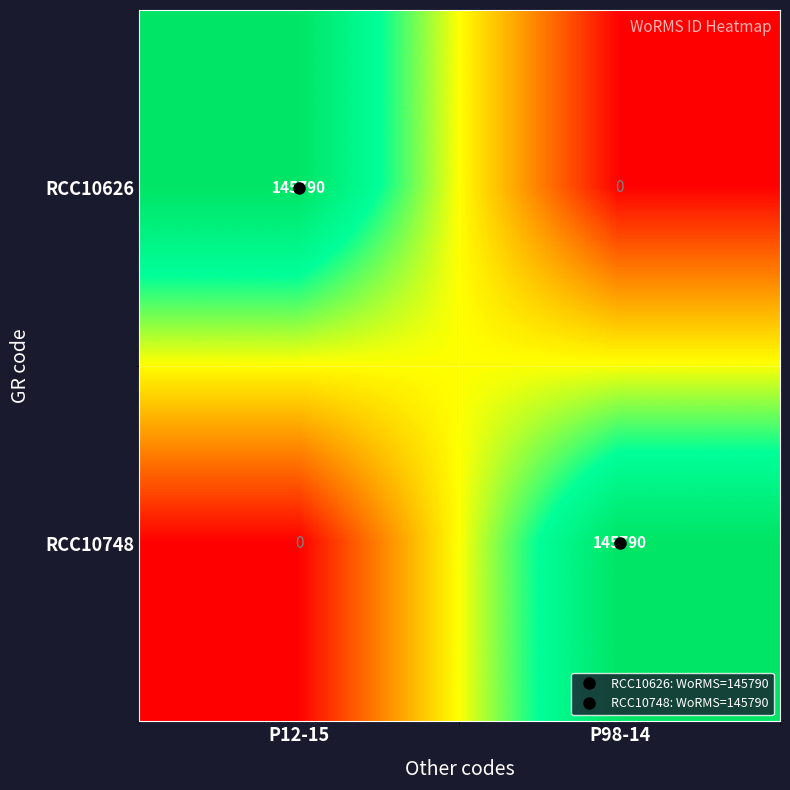

What is the difference between the maximum and minimum values in the RCC10626 series?

145790